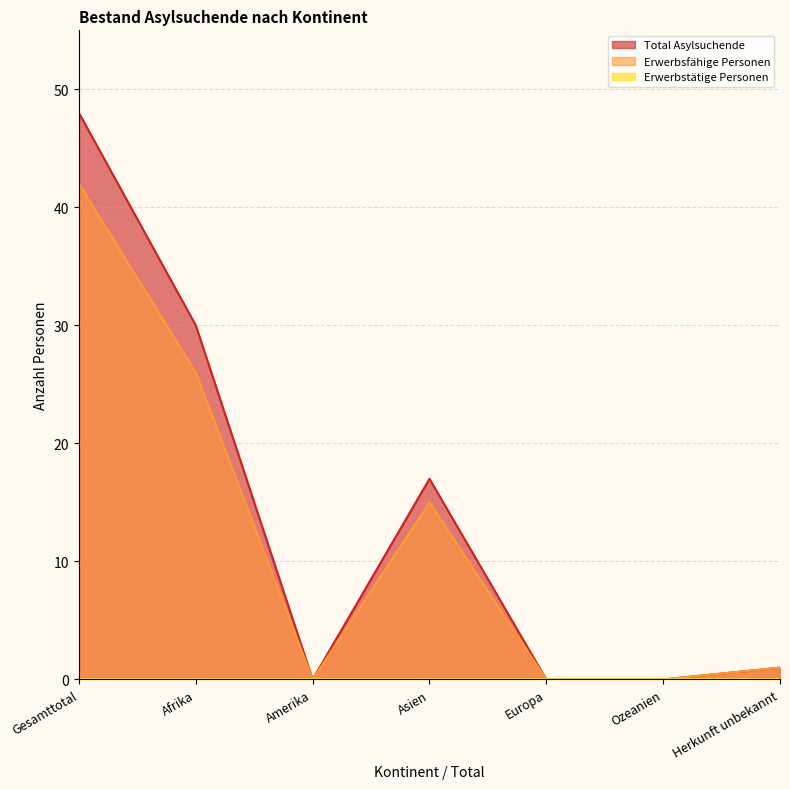

The Erwerbsfähige Personen series shows 61 at Gesamttotal. True or false?

False